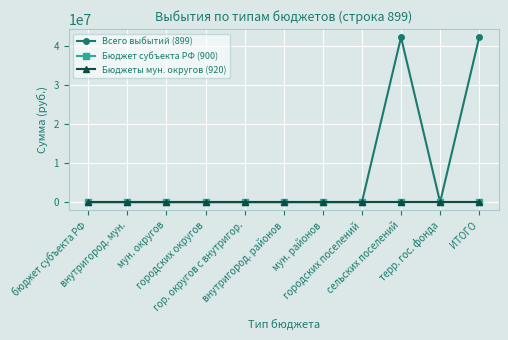

Does the chart have visible grid lines?

Yes